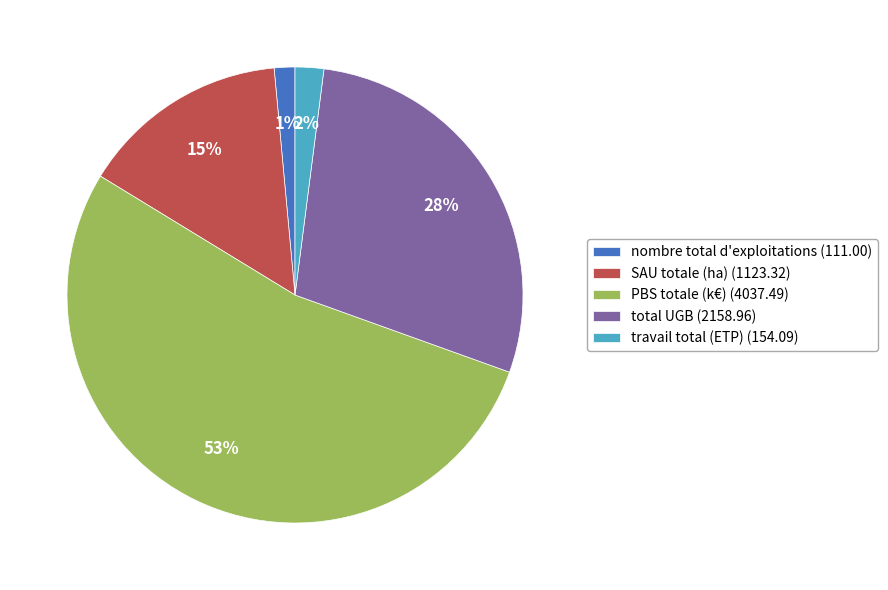

To the nearest percent, what is the average slice percentage?

20%